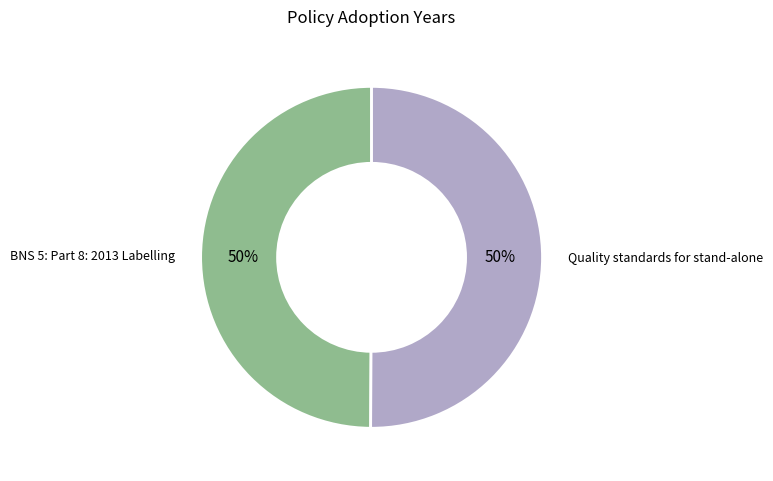

To the nearest percent, what is the average slice percentage?

50%